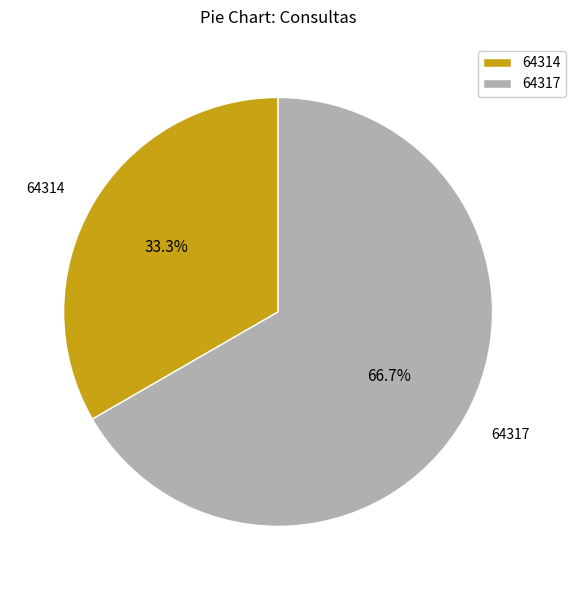

Approximately how many times larger is the value at 64314 compared to 64317?

0.5